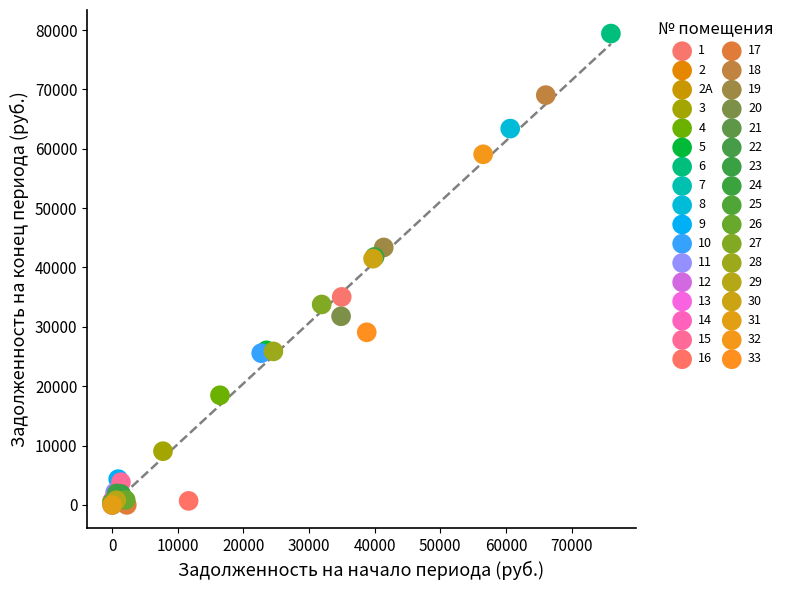

What are all the series names shown in the legend?

1, 2, 2А, 3, 4, 5, 6, 7, 8, 9, 10, 11, 12, 13, 14, 15, 16, 17, 18, 19, 20, 21, 22, 23, 24, 25, 26, 27, 28, 29, 30, 31, 32, 33